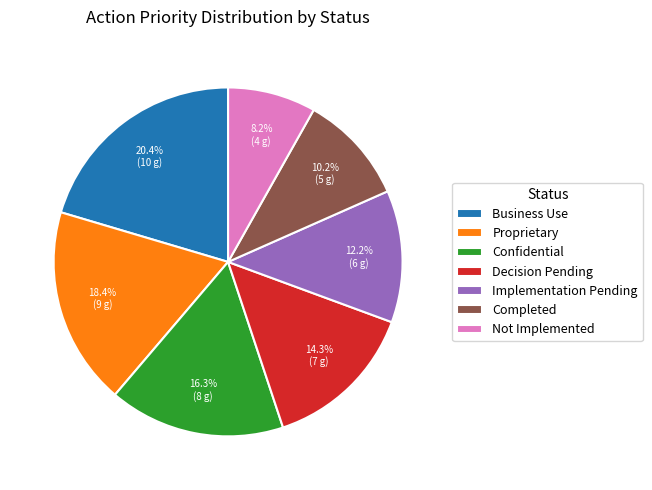

How many slices are in this pie chart?

7